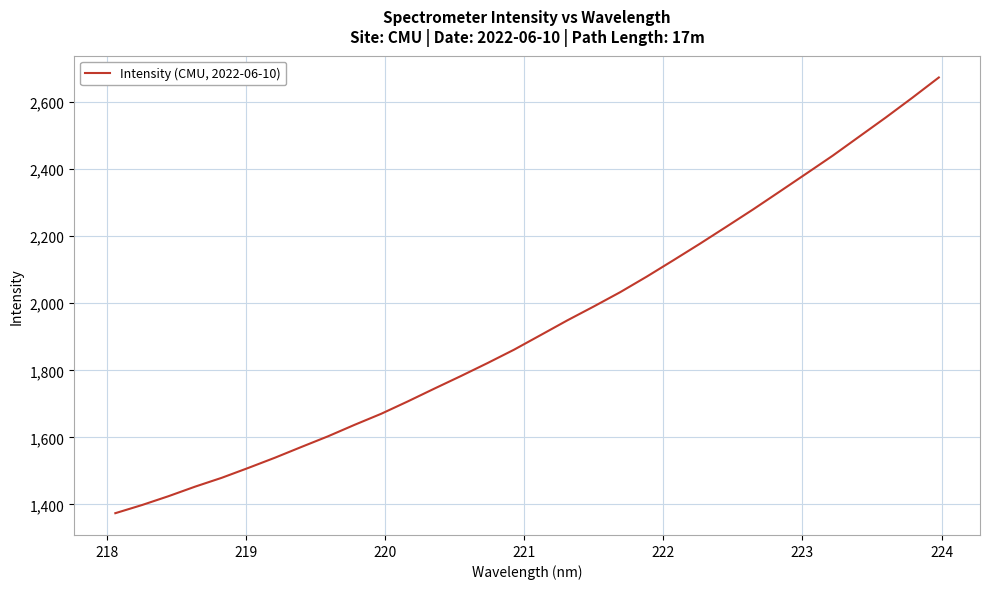

What is the maximum value shown in the chart?

2673.0